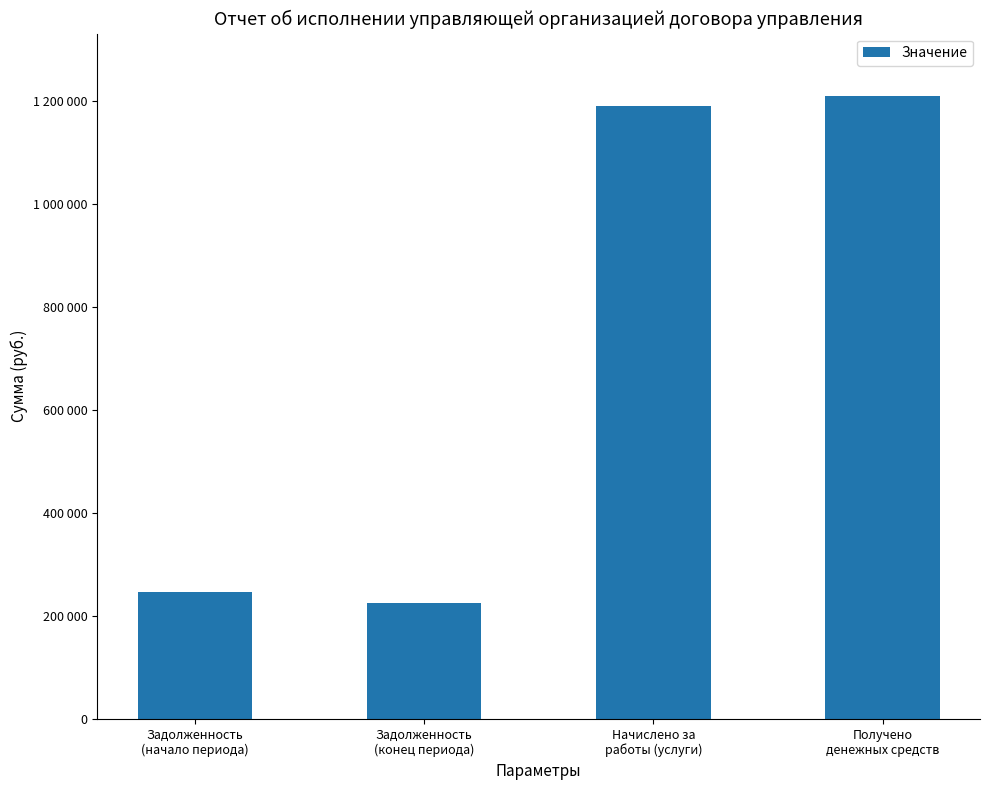

The chart shows a value of 1189931.8 at Начислено за
работы (услуги). True or false?

True